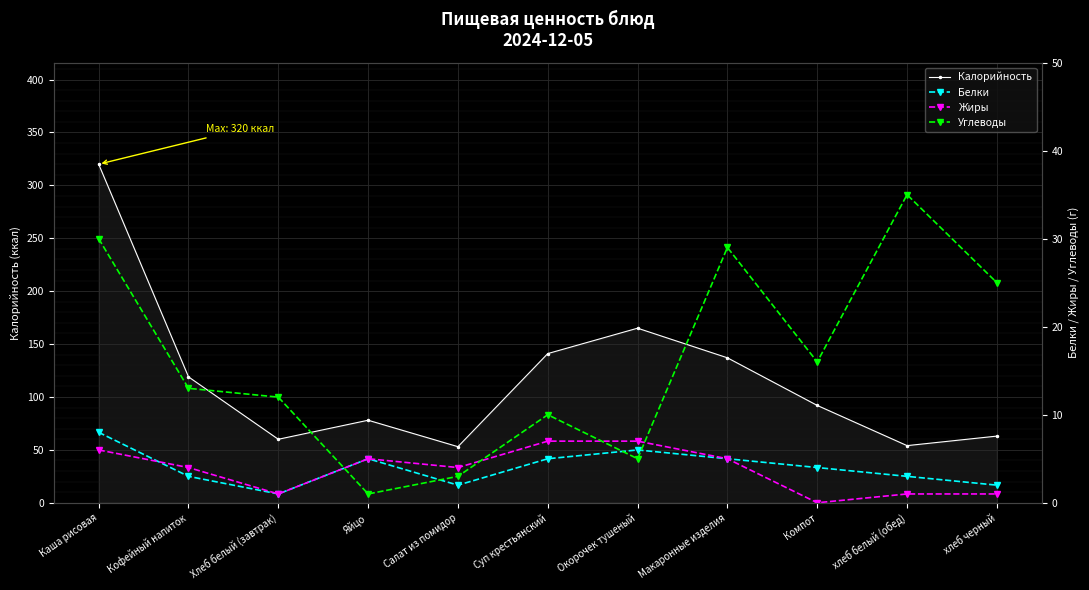

What is the difference between the maximum and minimum values in the Калорийность series?

267